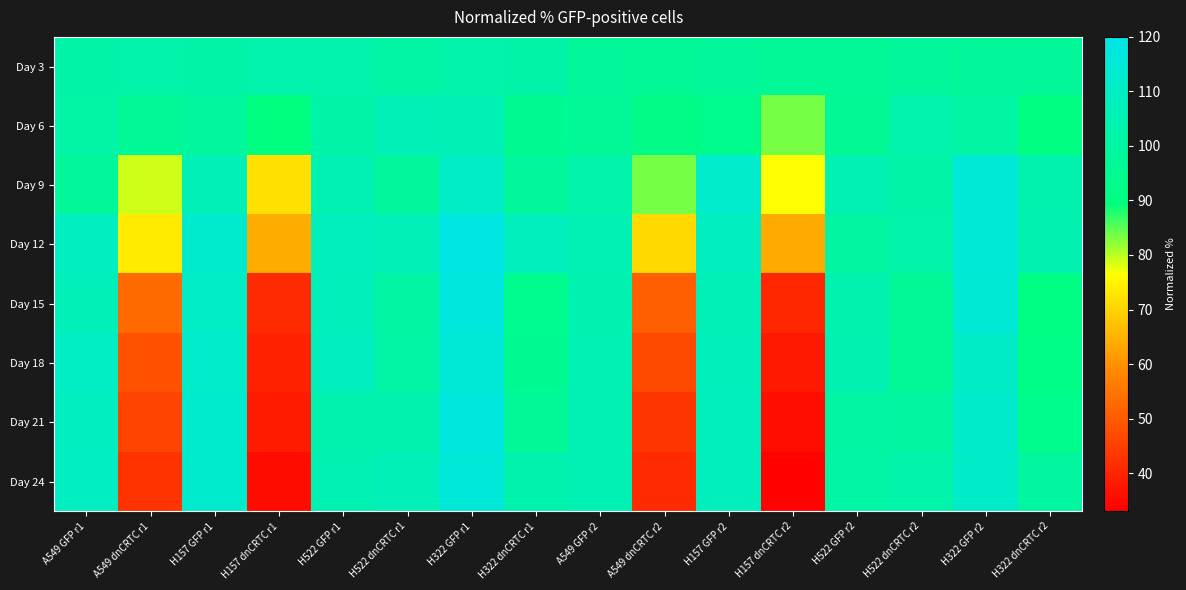

What is the maximum value shown in the chart?

119.2